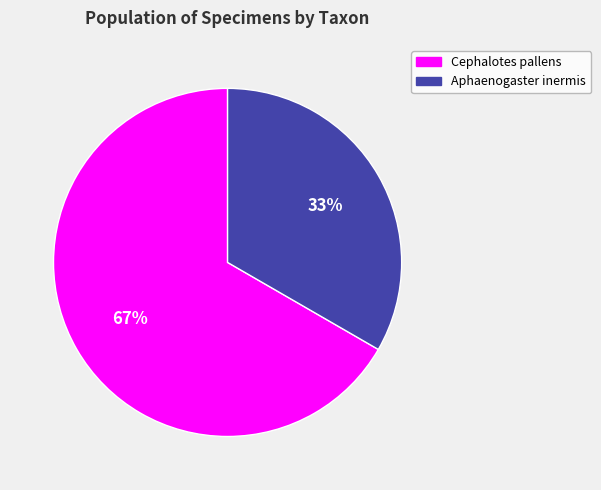

To the nearest percent, what is the average slice percentage?

50%